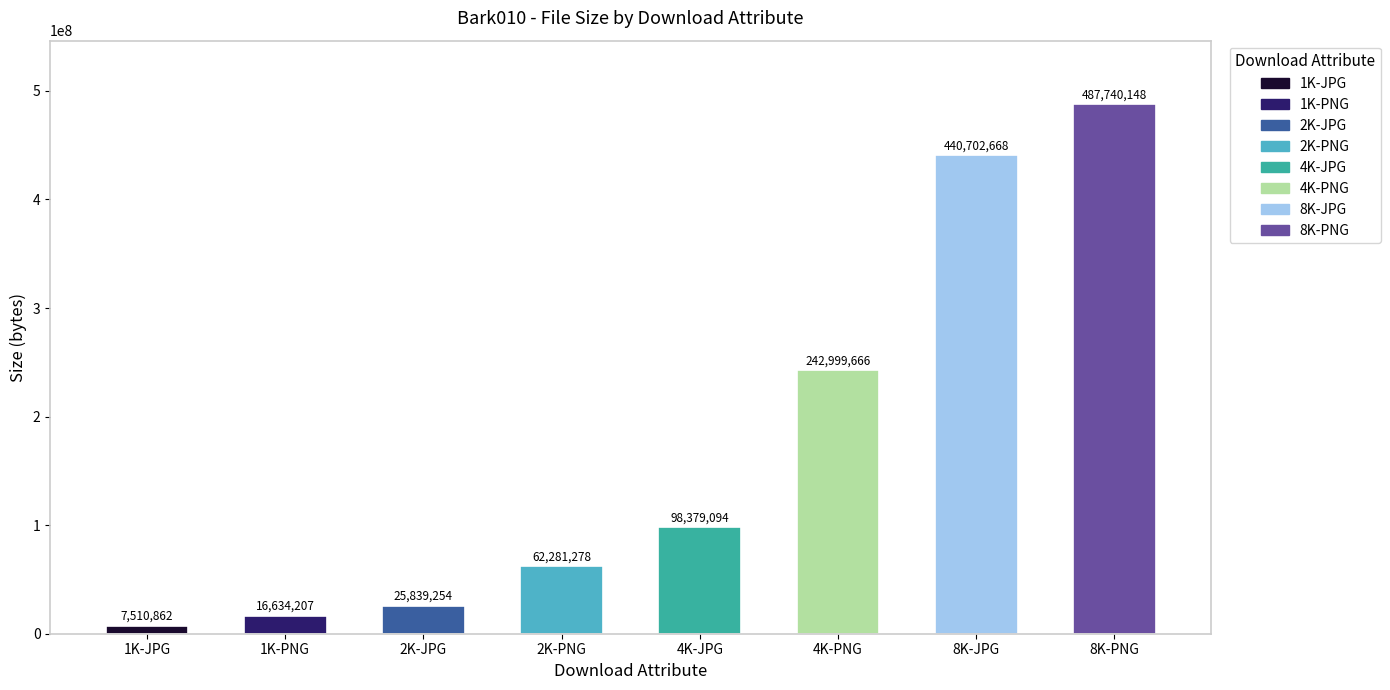

What is the difference between the values at 4K-JPG and 2K-JPG?

72539840